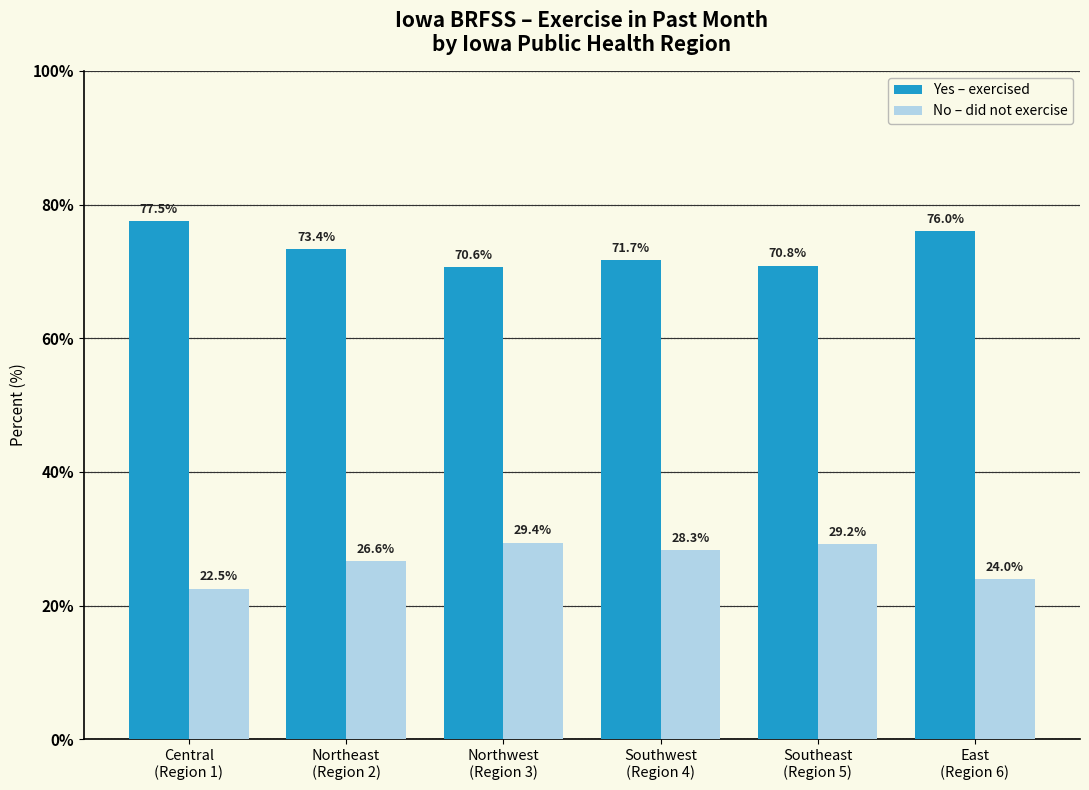

What is the label of the 1st bar from the right?

East
(Region 6)